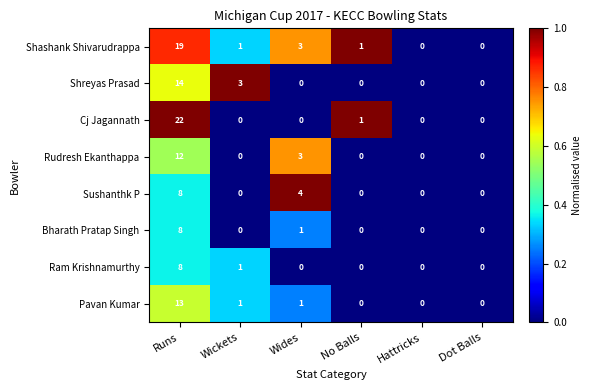

At which label does Pavan Kumar reach its peak?

Runs